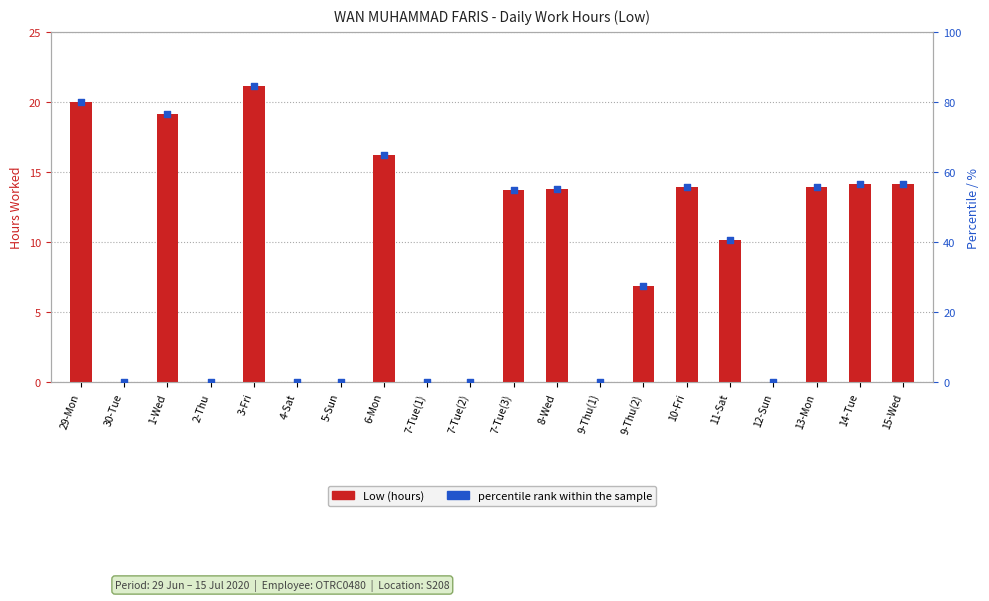

What is the total value across all series at 3-Fri?

105.8